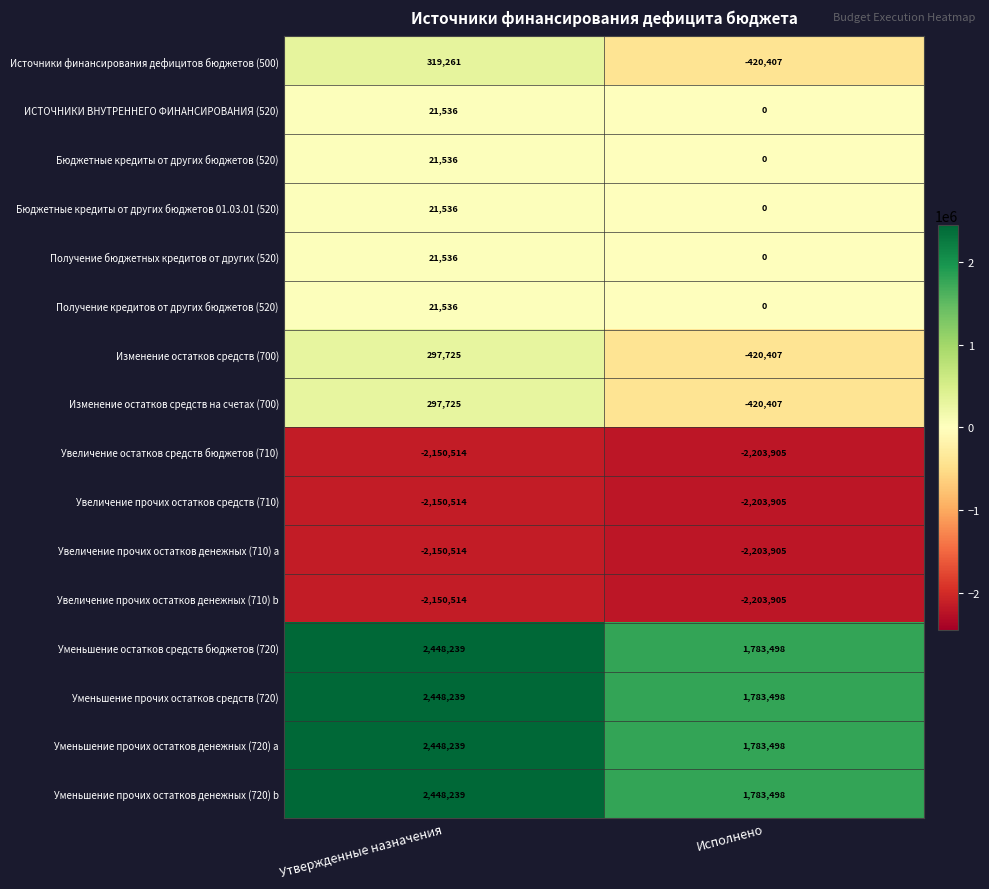

What is the total value across all series at Исполнено?

-2942849